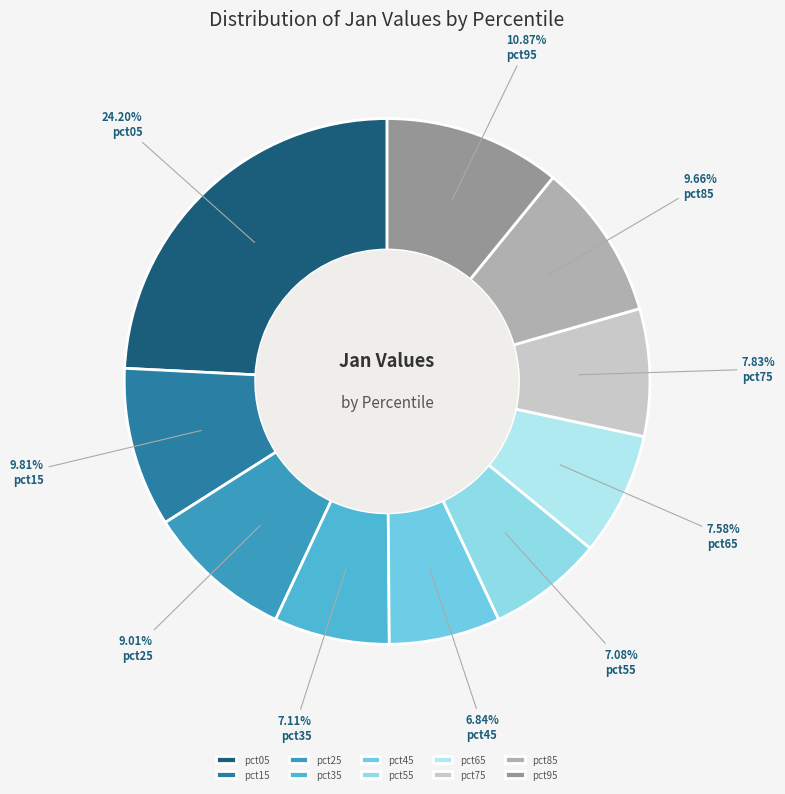

How many slices are in this pie chart?

10